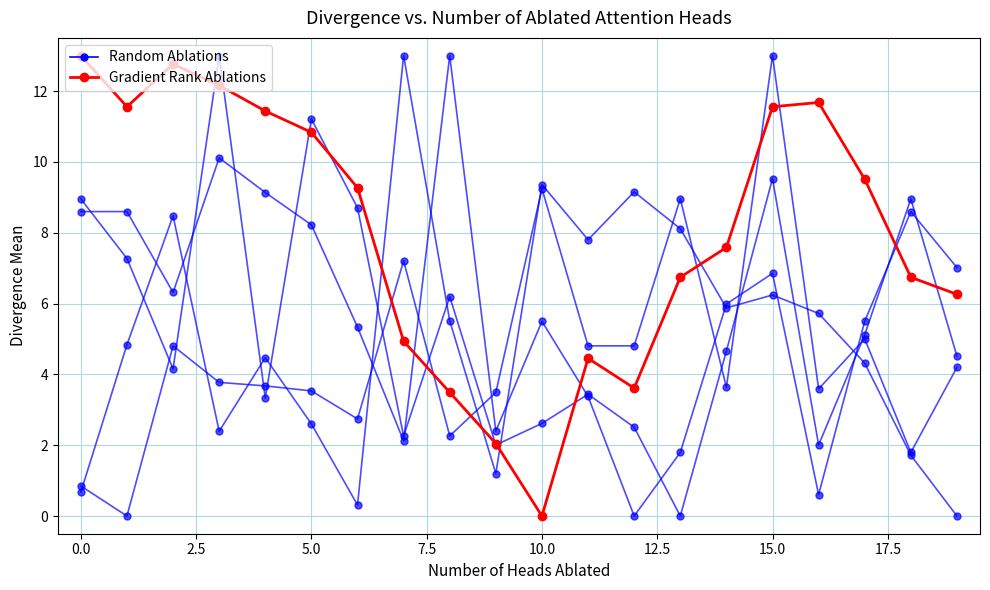

True or false: SDS_P2_v2 has a value of 3.3 at 20.0.

False